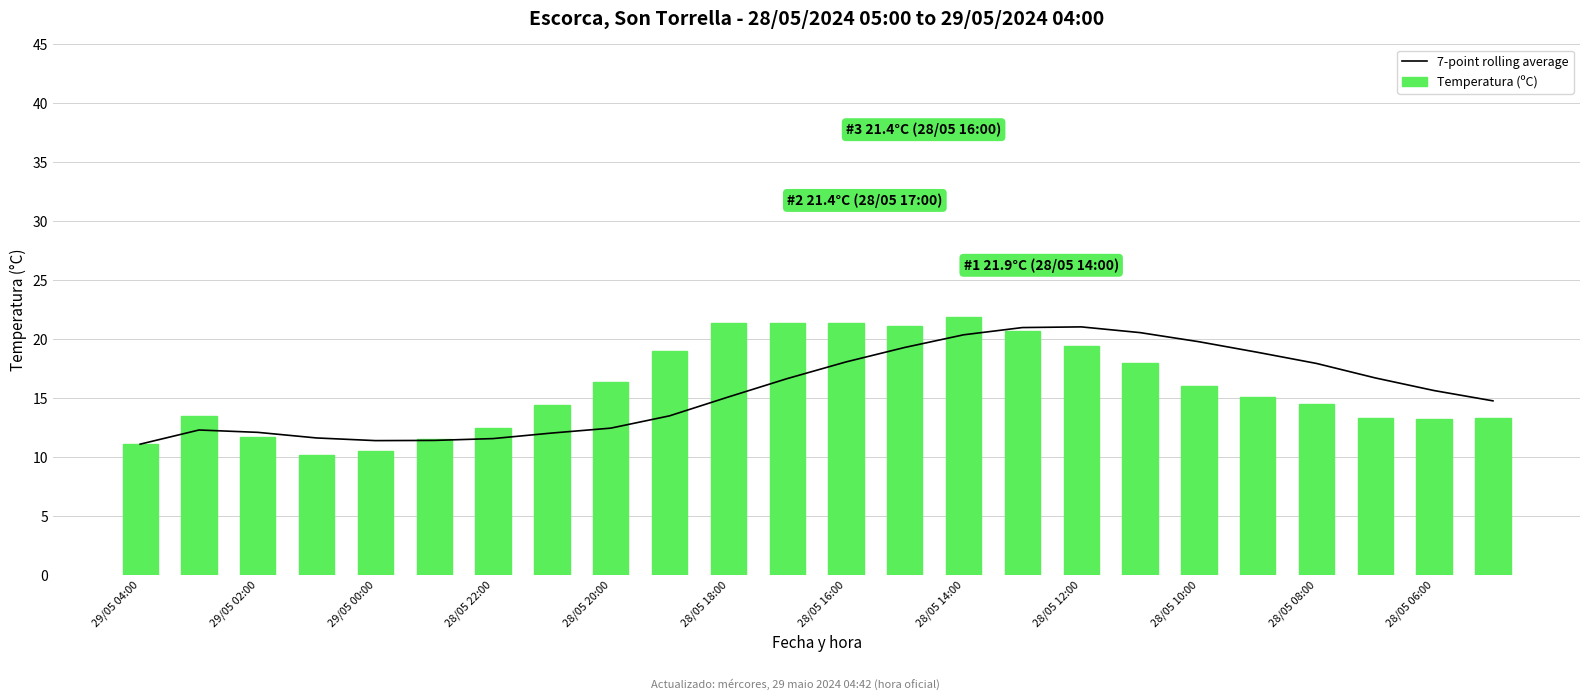

The 7-point rolling average series shows 28.1 at 28/05 06:00. True or false?

False